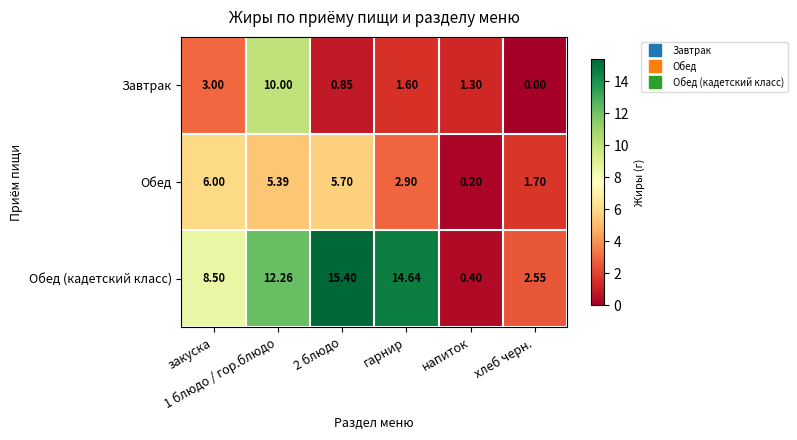

Rank the series by their maximum value, from highest to lowest.

Обед (кадетский класс), Завтрак, Обед